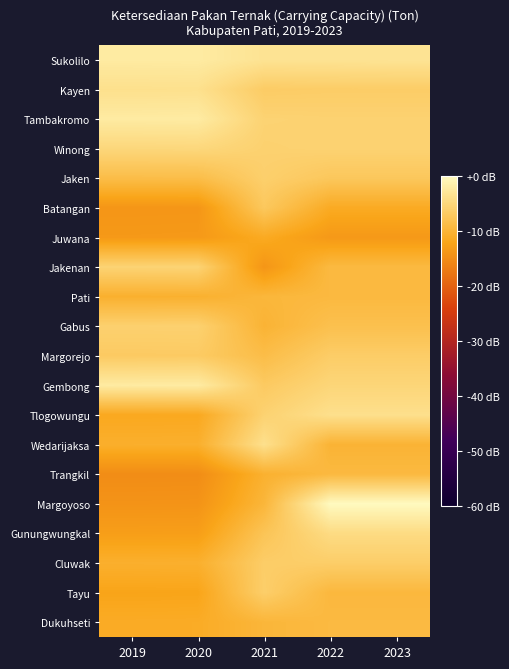

Reading left to right, transcribe all the data shown in this chart.

Sukolilo: 2019=-2.2	2020=-2.1	2021=-3.3	2022=-3.3	2023=-3.2
Kayen: 2019=-3.7	2020=-3.6	2021=-6.5	2022=-6.4	2023=-6.4
Tambakromo: 2019=-2.2	2020=-2.1	2021=-5.6	2022=-5.7	2023=-5.7
Winong: 2019=-4.9	2020=-4.9	2021=-5.8	2022=-5.6	2023=-5.6
Jaken: 2019=-8.6	2020=-8.6	2021=-6.1	2022=-7.2	2023=-7.2
Batangan: 2019=-13.8	2020=-13.8	2021=-7.1	2022=-11.3	2023=-11.3
Juwana: 2019=-13.4	2020=-13.4	2021=-11.4	2022=-13.5	2023=-13.5
Jakenan: 2019=-5.5	2020=-5.5	2021=-13.8	2022=-9.1	2023=-9.1
Pati: 2019=-10.5	2020=-10.5	2021=-9.6	2022=-9.3	2023=-9.3
Gabus: 2019=-5.9	2020=-5.8	2021=-10.1	2022=-8.2	2023=-8.2
Margorejo: 2019=-6.8	2020=-6.7	2021=-8.7	2022=-6.4	2023=-6.4
Gembong: 2019=-2.2	2020=-2.1	2021=-6.8	2022=-5.2	2023=-5.2
Tlogowungu: 2019=-11.6	2020=-11.6	2021=-5.7	2022=-3.7	2023=-3.7
Wedarijaksa: 2019=-10.7	2020=-10.6	2021=-3.7	2022=-10.0	2023=-10.0
Trangkil: 2019=-14.9	2020=-14.8	2021=-10.4	2022=-9.2	2023=-9.2
Margoyoso: 2019=-14.1	2020=-14.1	2021=-9.7	2022=0.0	2023=0.0
Gunungwungkal: 2019=-12.8	2020=-12.8	2021=-7.6	2022=-4.4	2023=-4.4
Cluwak: 2019=-10.6	2020=-10.5	2021=-6.4	2022=-6.3	2023=-6.3
Tayu: 2019=-12.1	2020=-12.1	2021=-6.2	2022=-9.4	2023=-9.4
Dukuhseti: 2019=-11.2	2020=-11.1	2021=-9.7	2022=-9.1	2023=-9.1